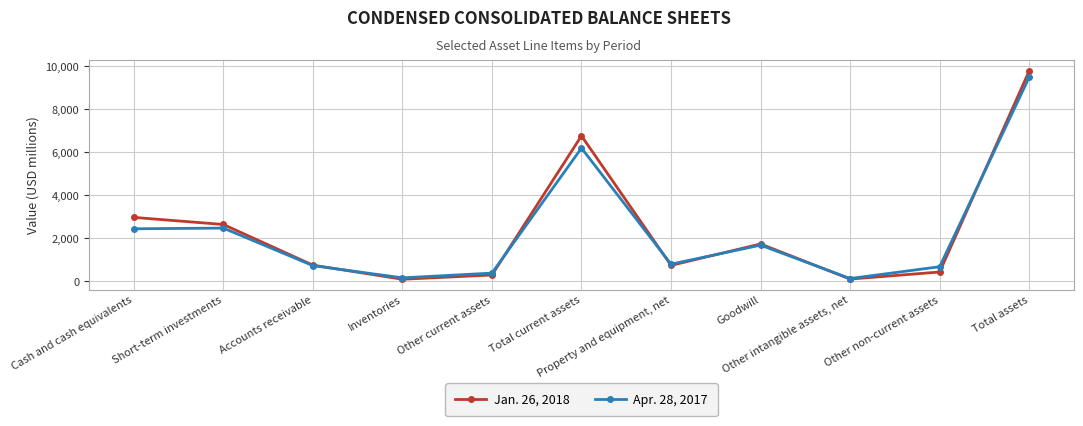

What is the greatest value displayed?

9787